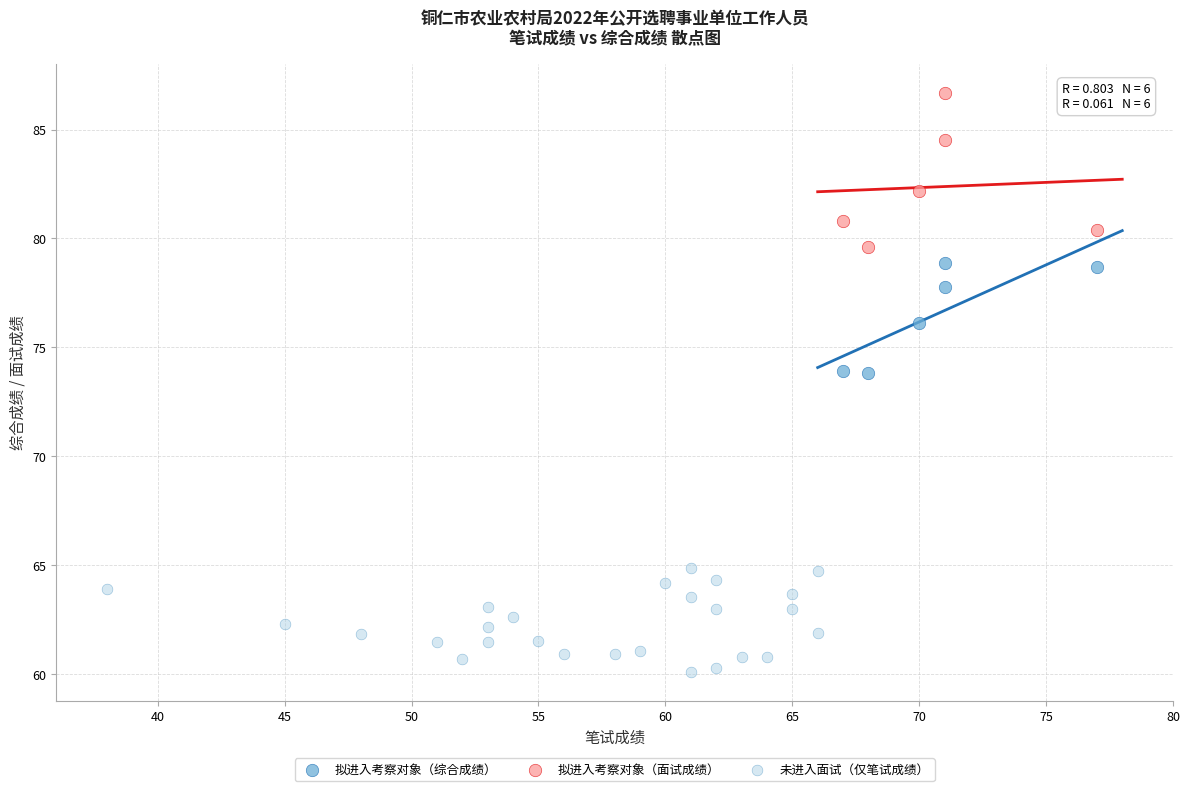

Which series contains the lowest Y value?

未进入面试（仅笔试成绩）